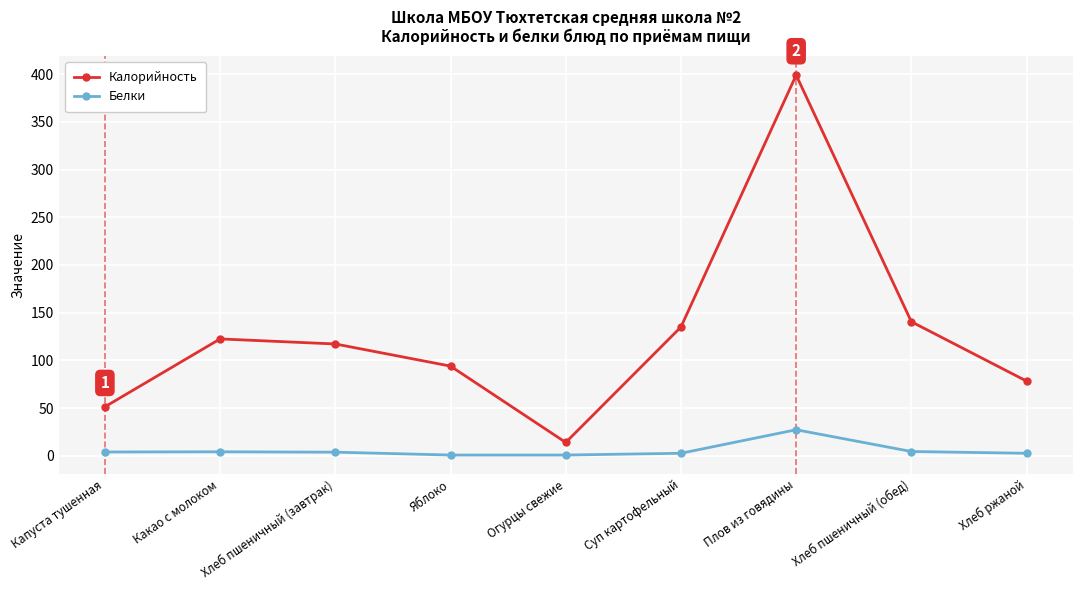

How many interior local peaks does the Калорийность series have?

2